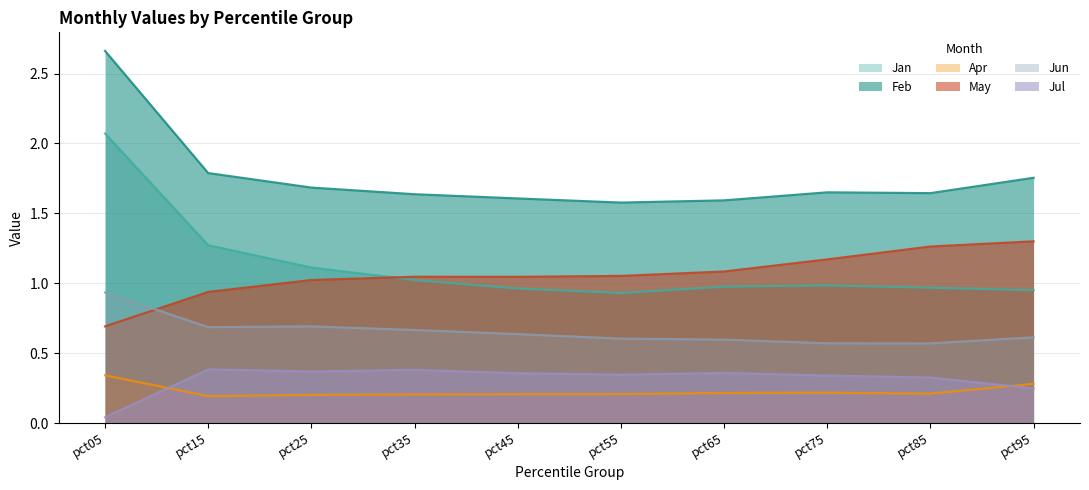

Which category has the lowest value across all series?

pct05